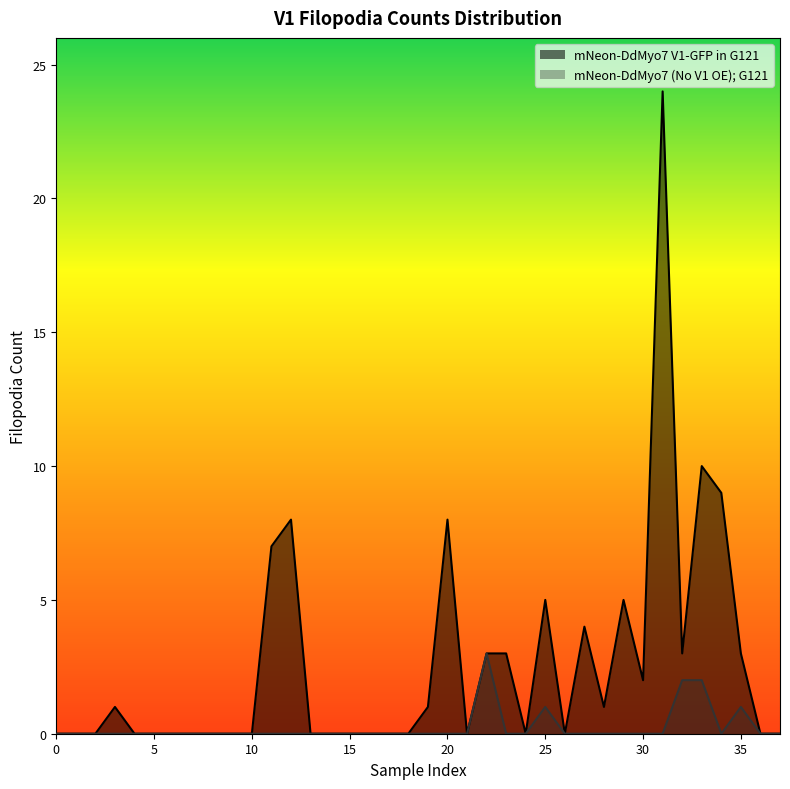

Which series has the widest spread of values?

mNeon-DdMyo7 V1-GFP in G121